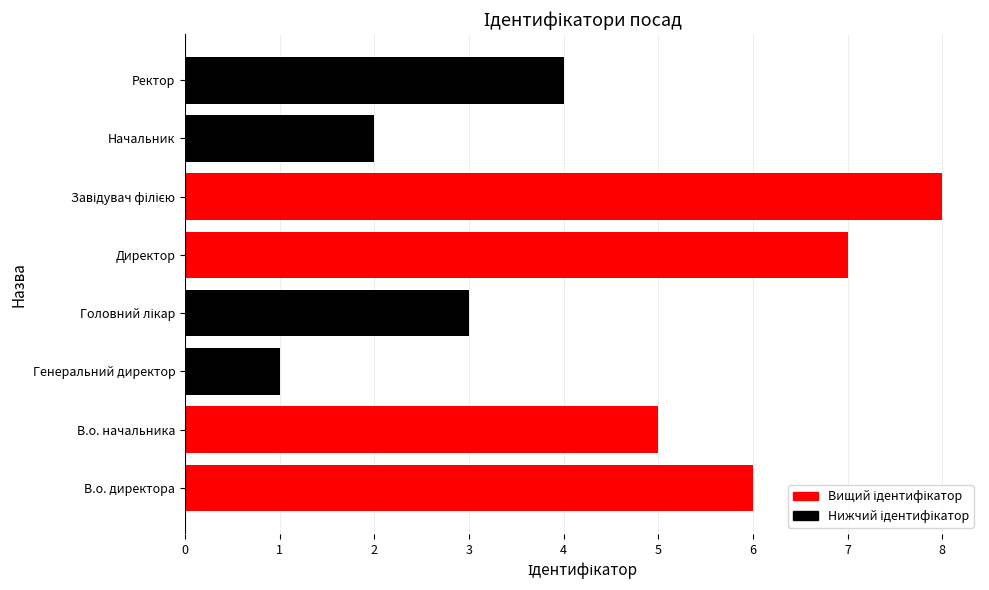

Are the bars grouped side by side (vs. stacked)?

No